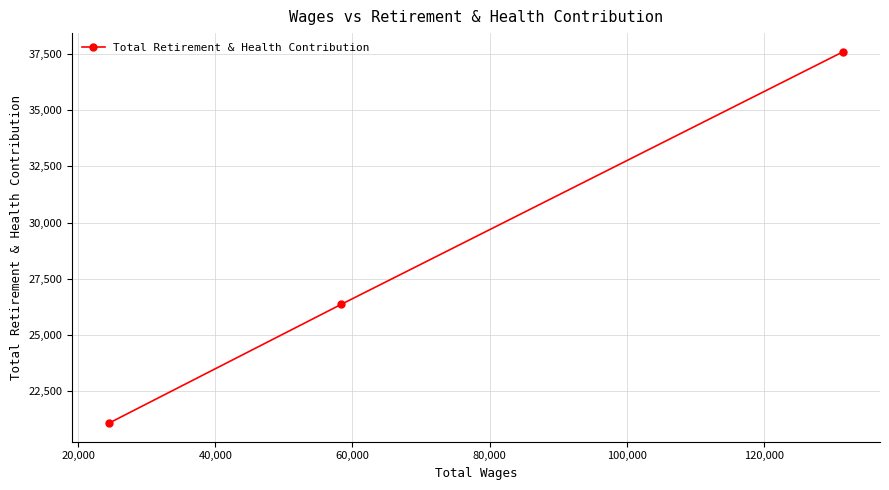

Count the values in the range 21087 to 37594.

3